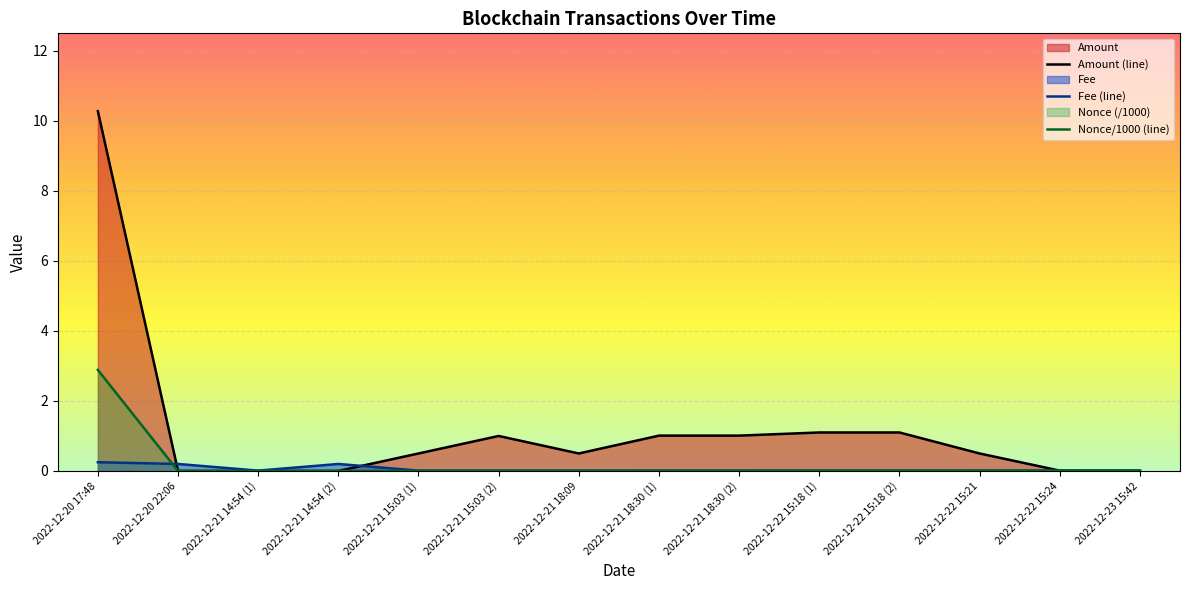

Which category has the lowest value in the Nonce/1000 (line) series?

2022-12-20 22:06